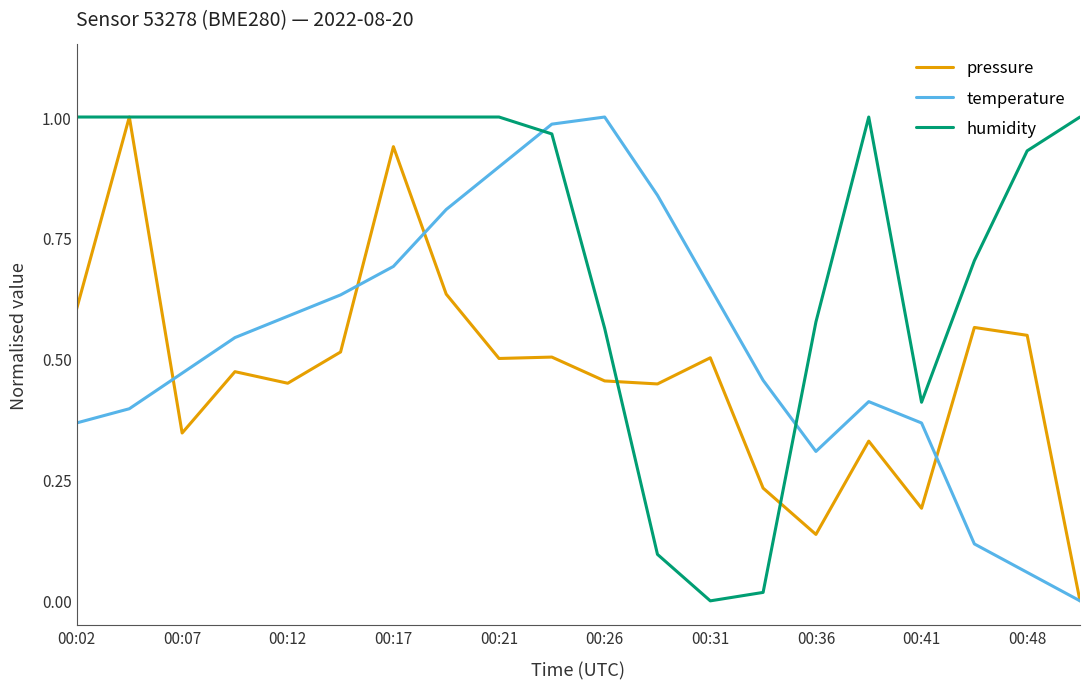

True or false: temperature and humidity intersect in this chart.

True